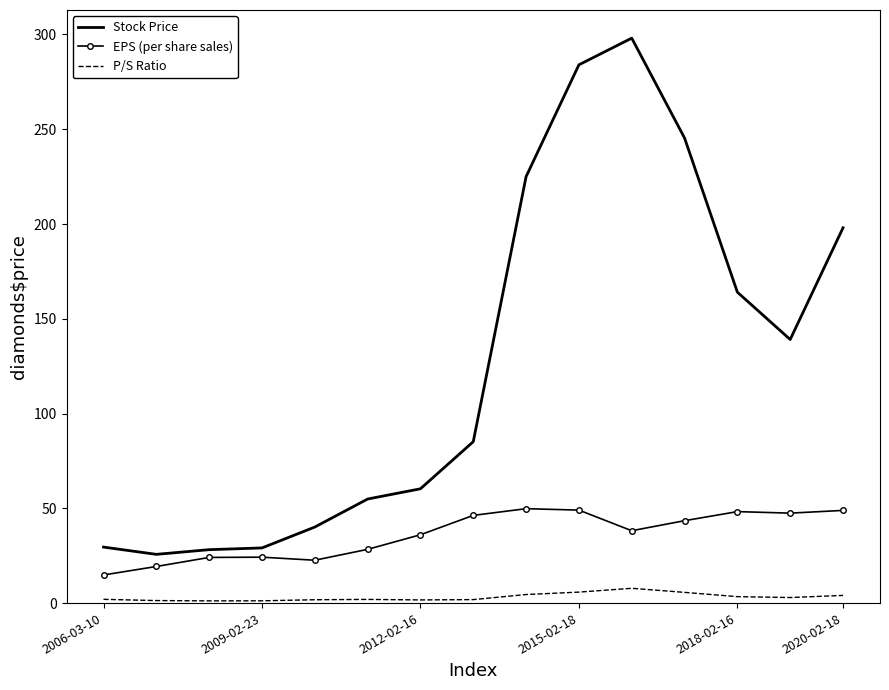

Which series has the largest total across all categories?

Stock Price